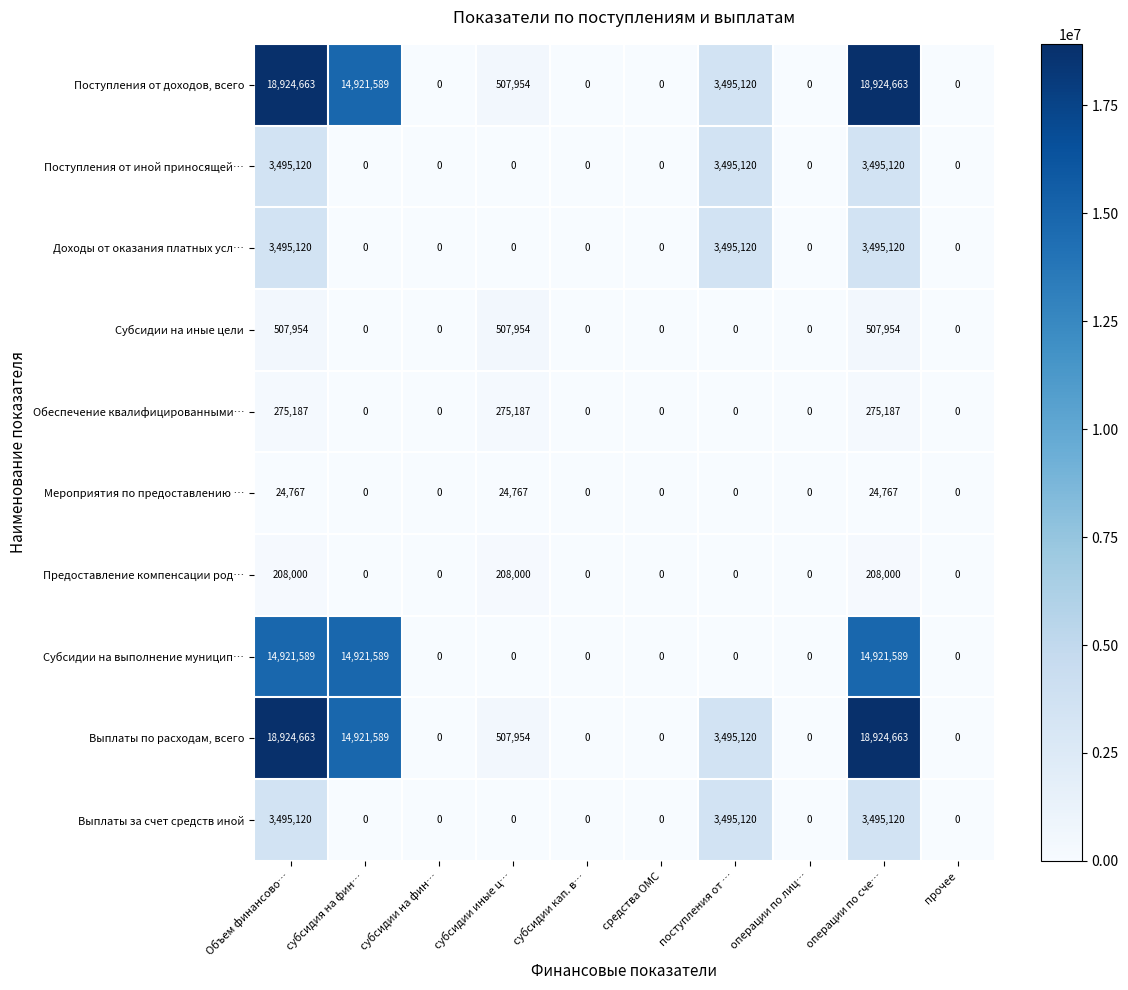

What is the difference between the highest and lowest values at операции по сче…?

18899896